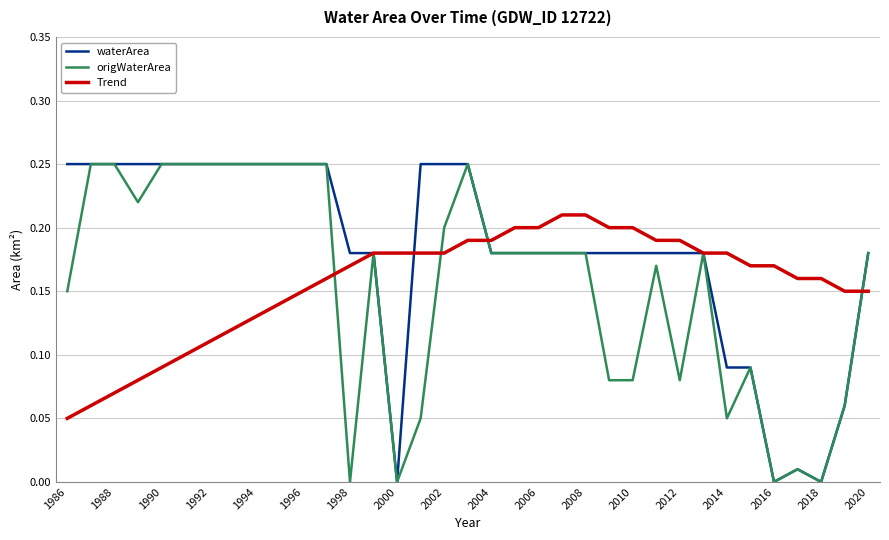

How many interior local valleys does the waterArea series have?

3